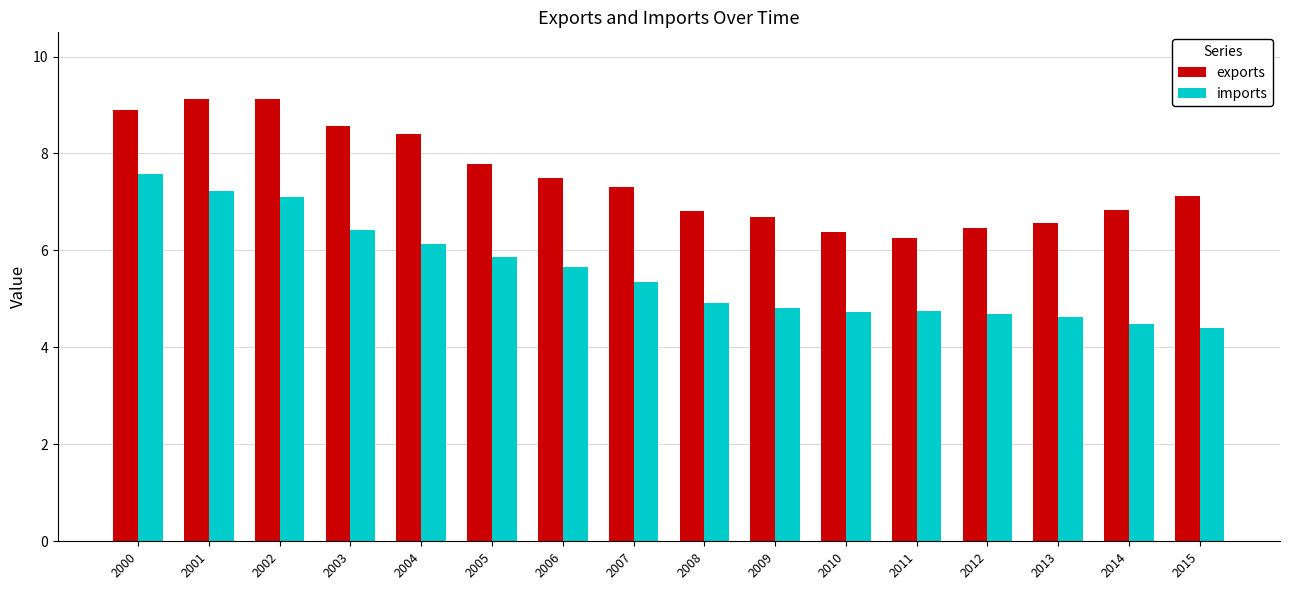

Rank the series at 2015 from lowest to highest value.

imports, exports